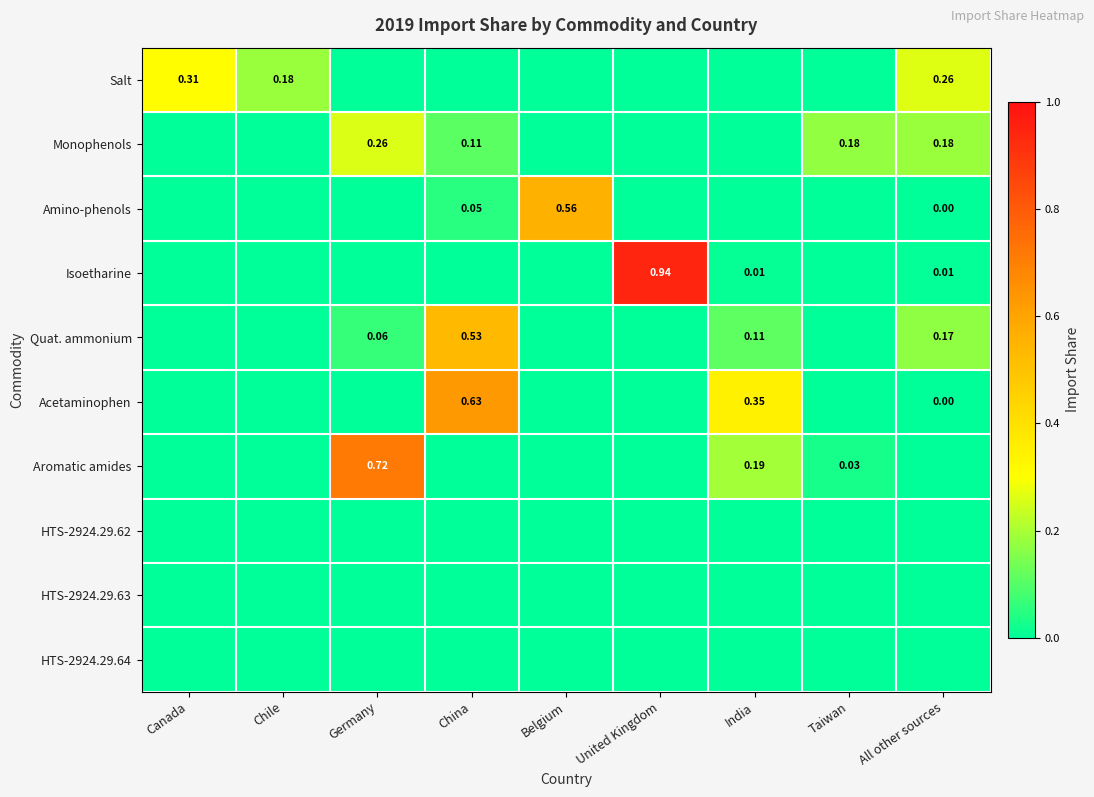

Is the value of Aromatic amides at Taiwan greater than the value of Isoetharine at All other sources?

Yes